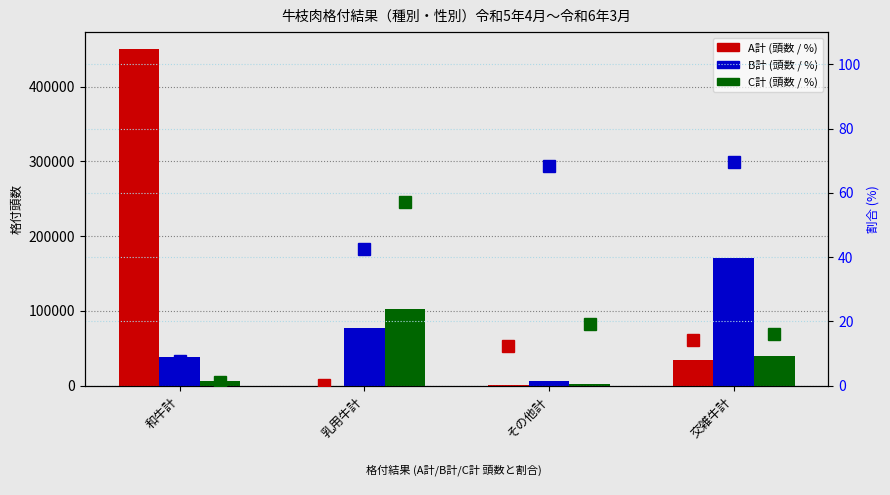

Is it true that B計 (%) equals 68.4 at その他計?

True